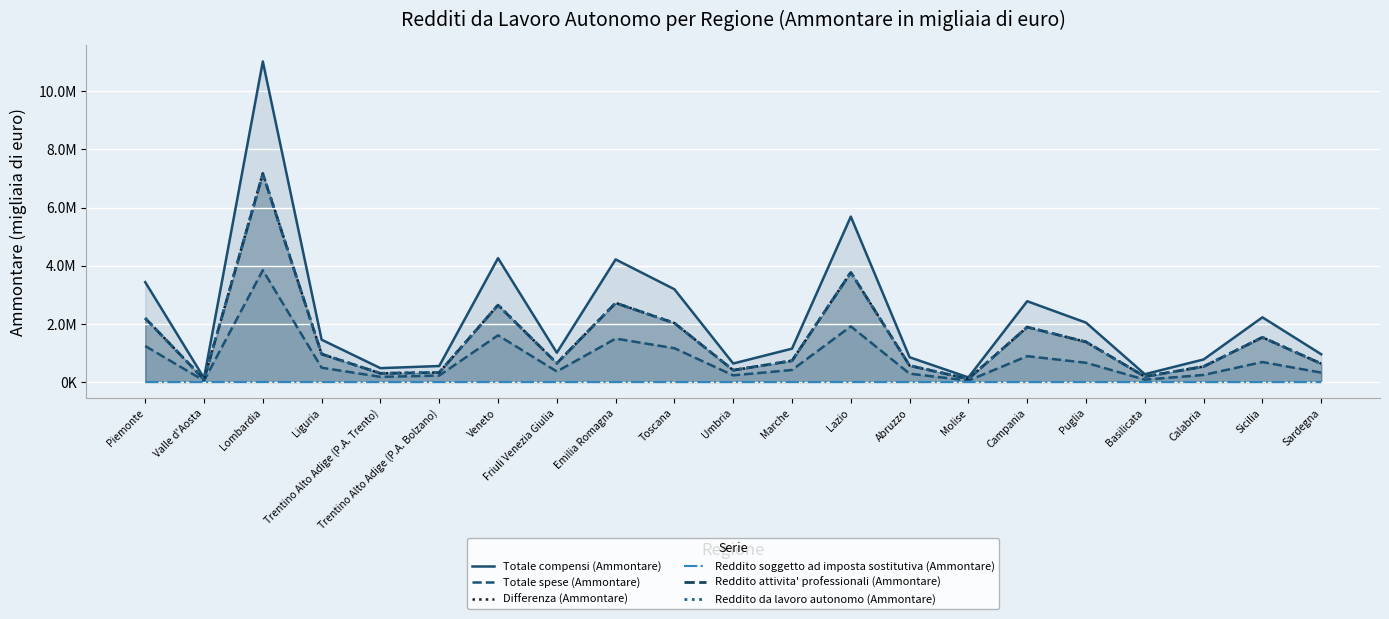

Read the Reddito da lavoro autonomo (Ammontare) value at Trentino Alto Adige (P.A. Bolzano), to the nearest 50.

326550